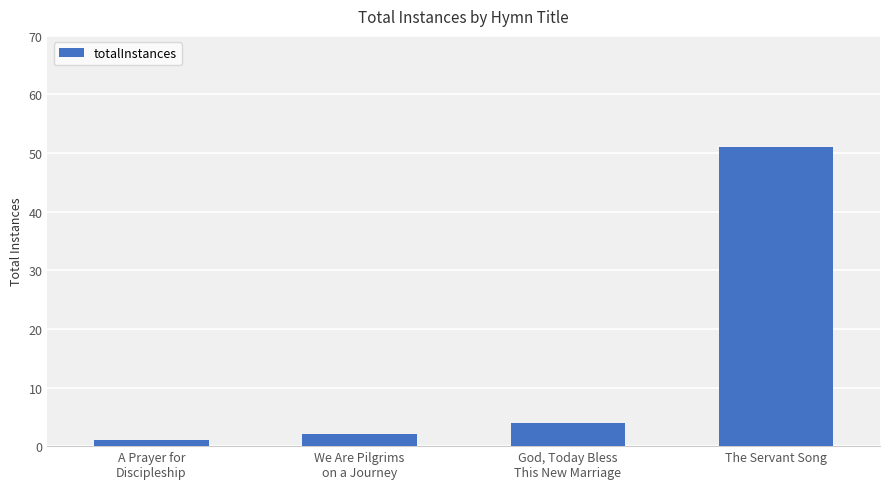

Reading left to right, what are all the values shown in this chart?

1	2	4	51